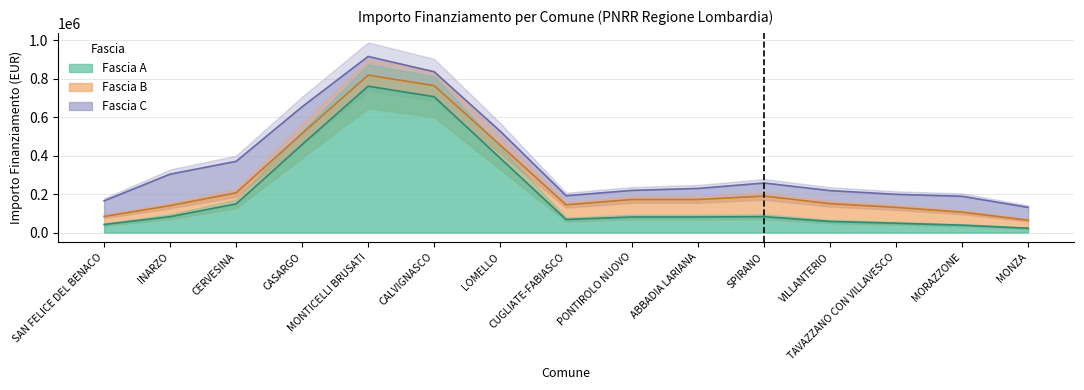

What is the average value of the Fascia C series?

91669